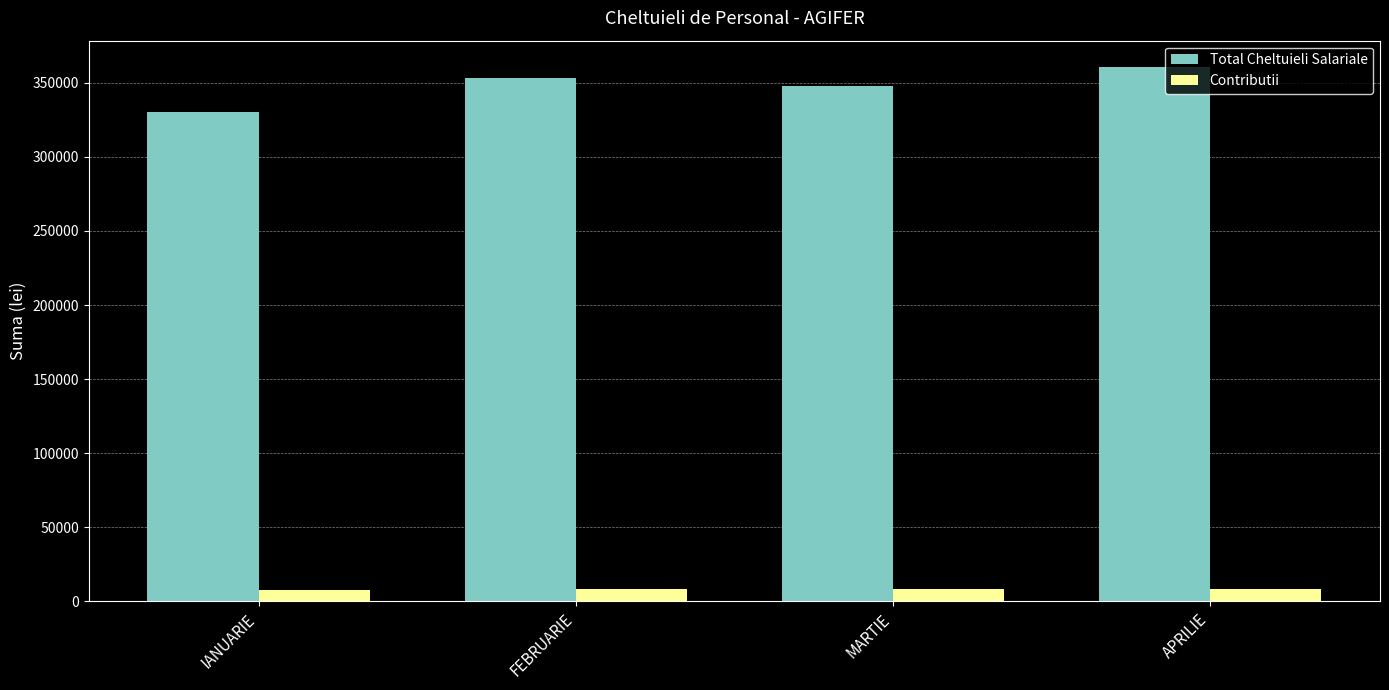

Which series changed the most between MARTIE and APRILIE?

Total Cheltuieli Salariale